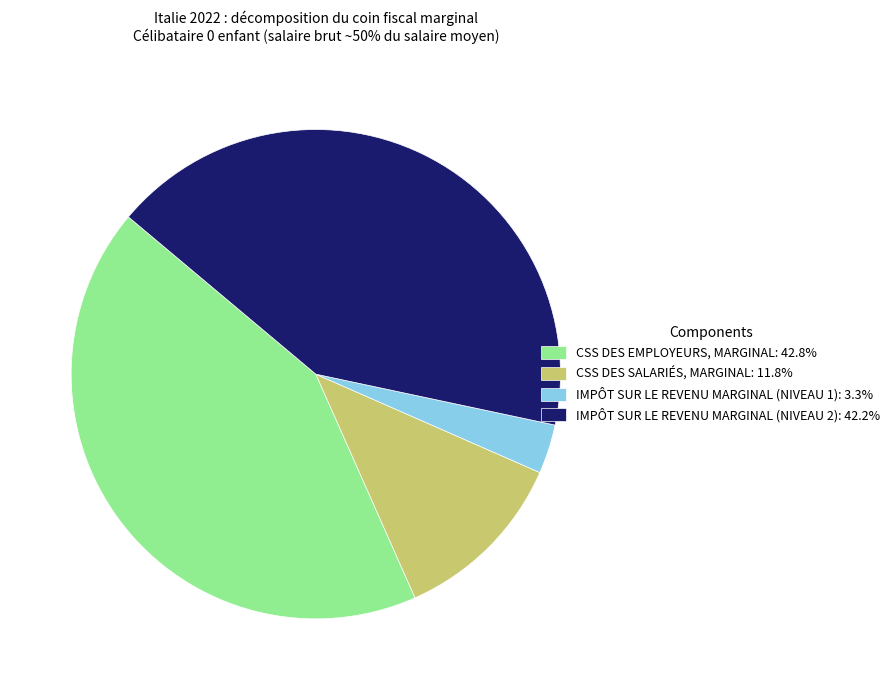

Count the number of slices in the pie.

4